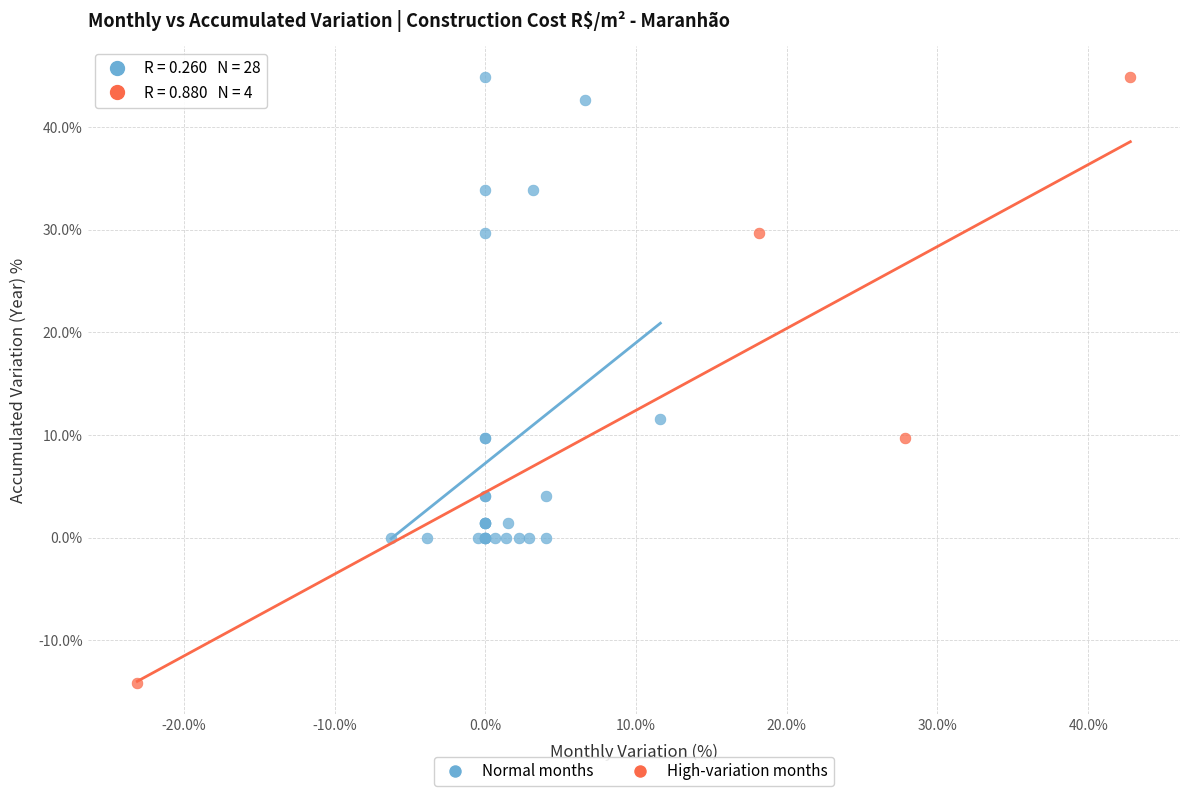

Which series contains the lowest Y value?

High-variation months